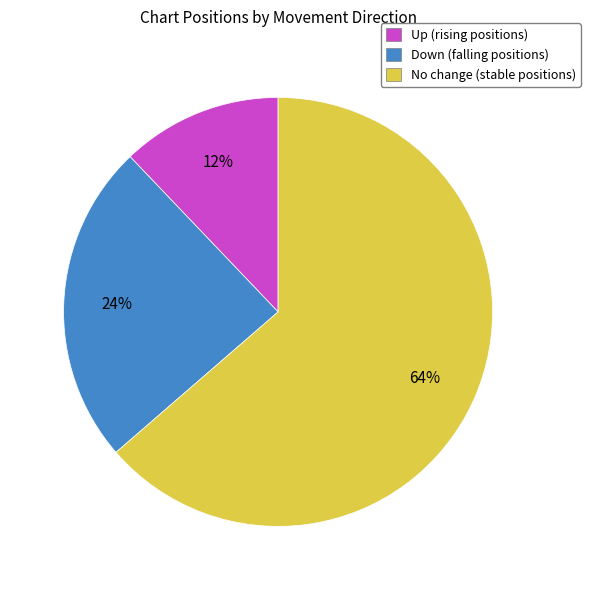

To the nearest percent, what is the average slice percentage?

33%